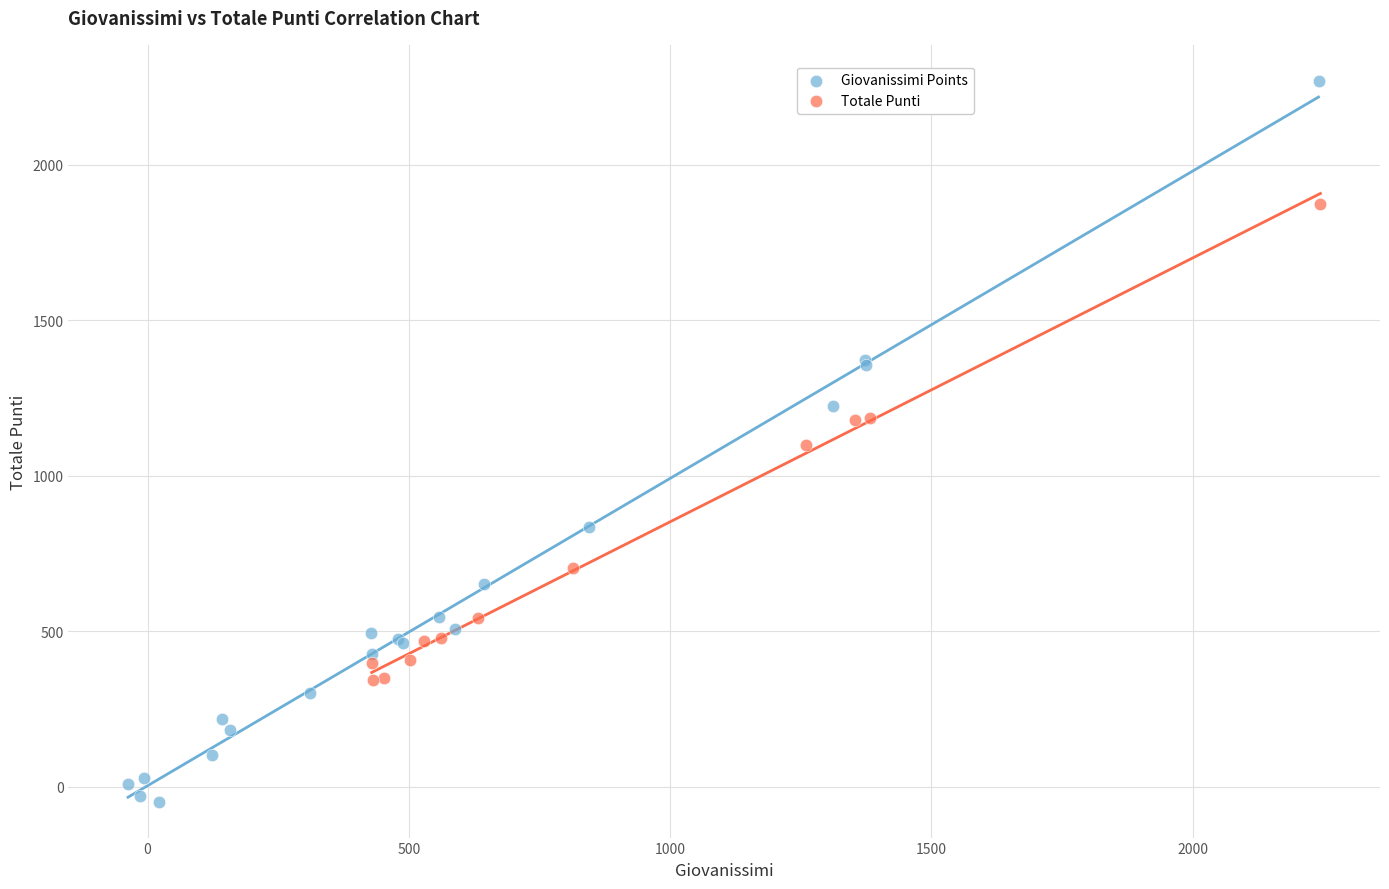

Which series reaches the maximum Y coordinate?

Giovanissimi Points